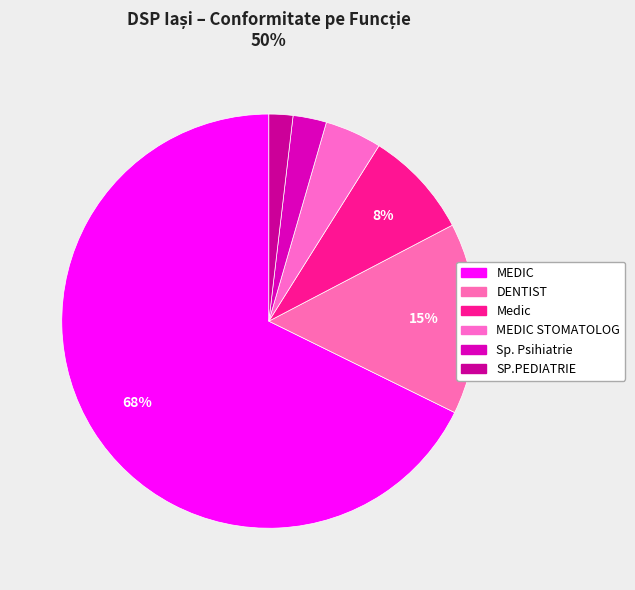

How many slices are in this pie chart?

6